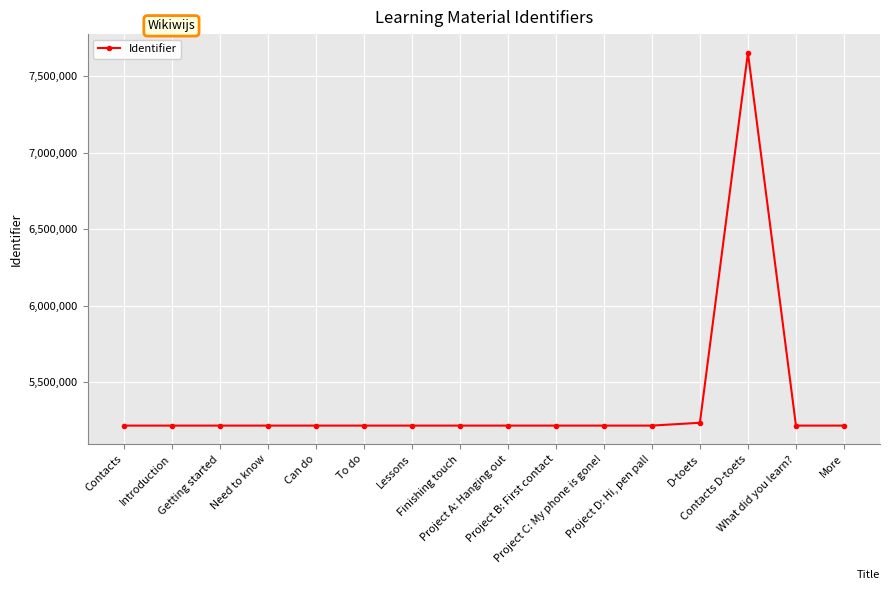

What is the average value?

5368530